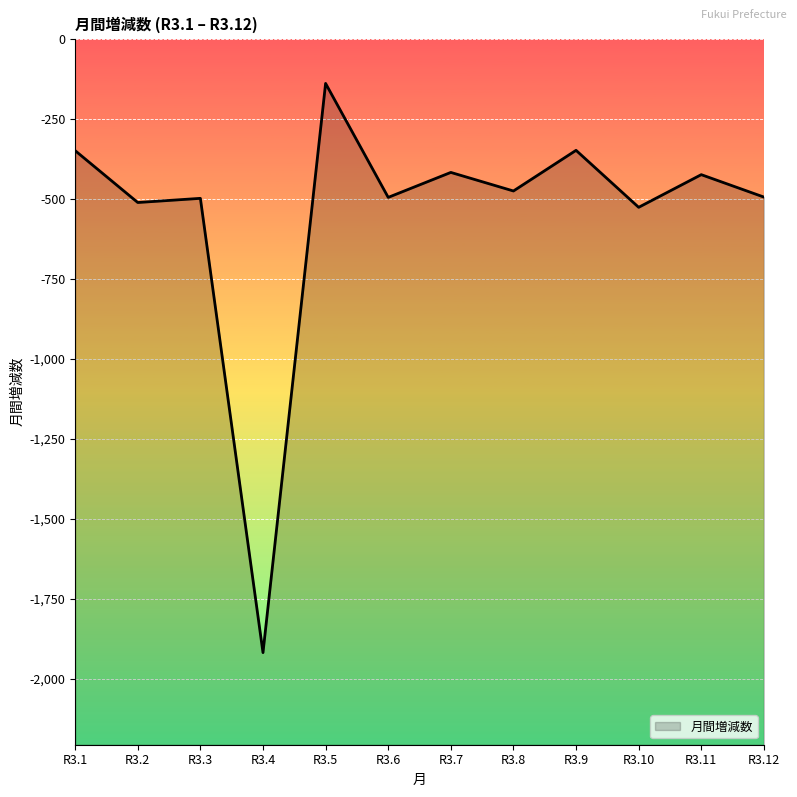

What is the sum of all values?

-6605